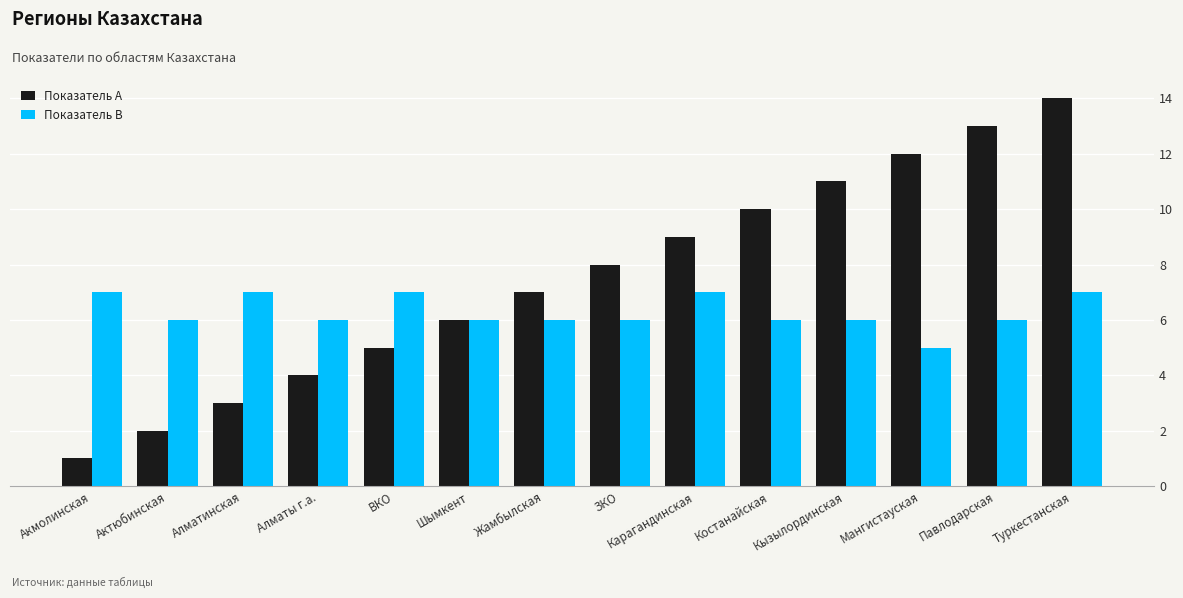

At ЗКО, list the series in order from smallest to largest.

Показатель B, Показатель A